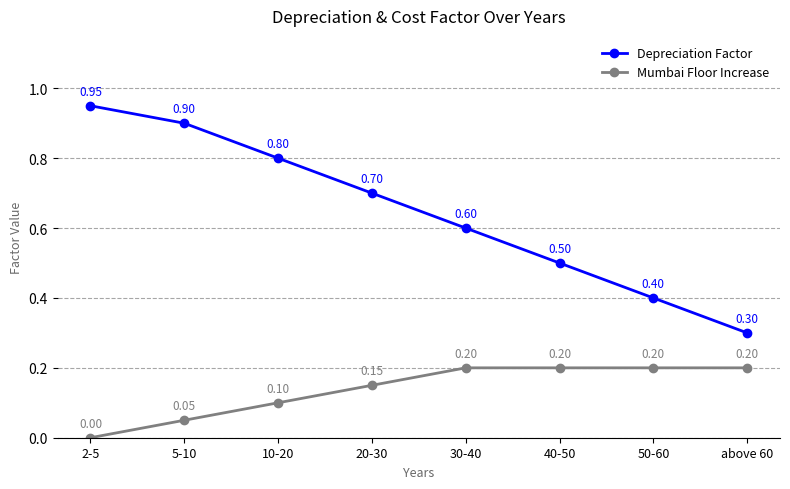

What is the average value of the Depreciation Factor series?

0.6